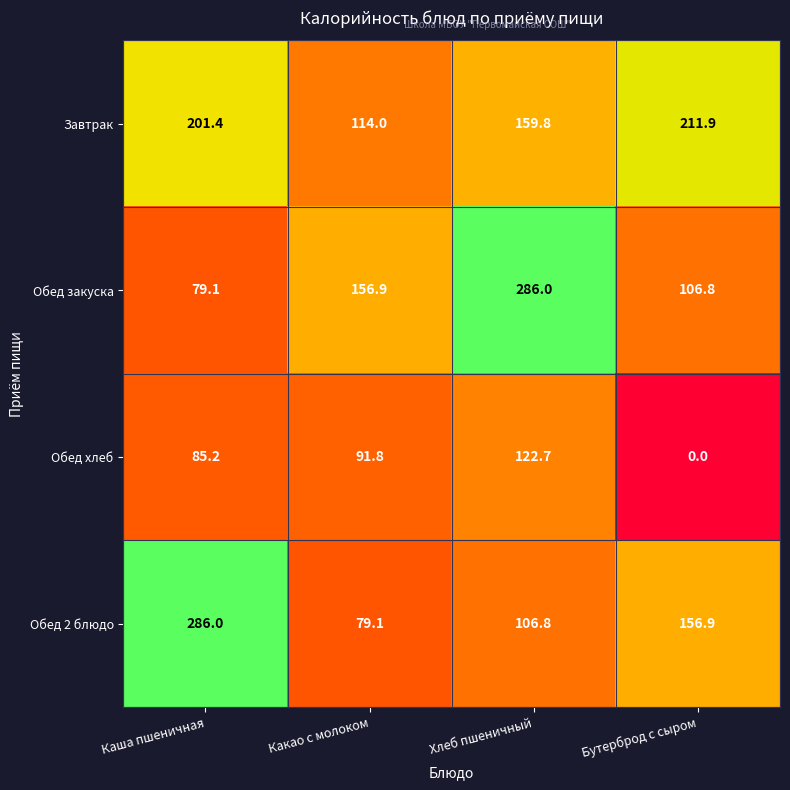

What is the spread (max minus min) of values at Каша пшеничная?

206.9